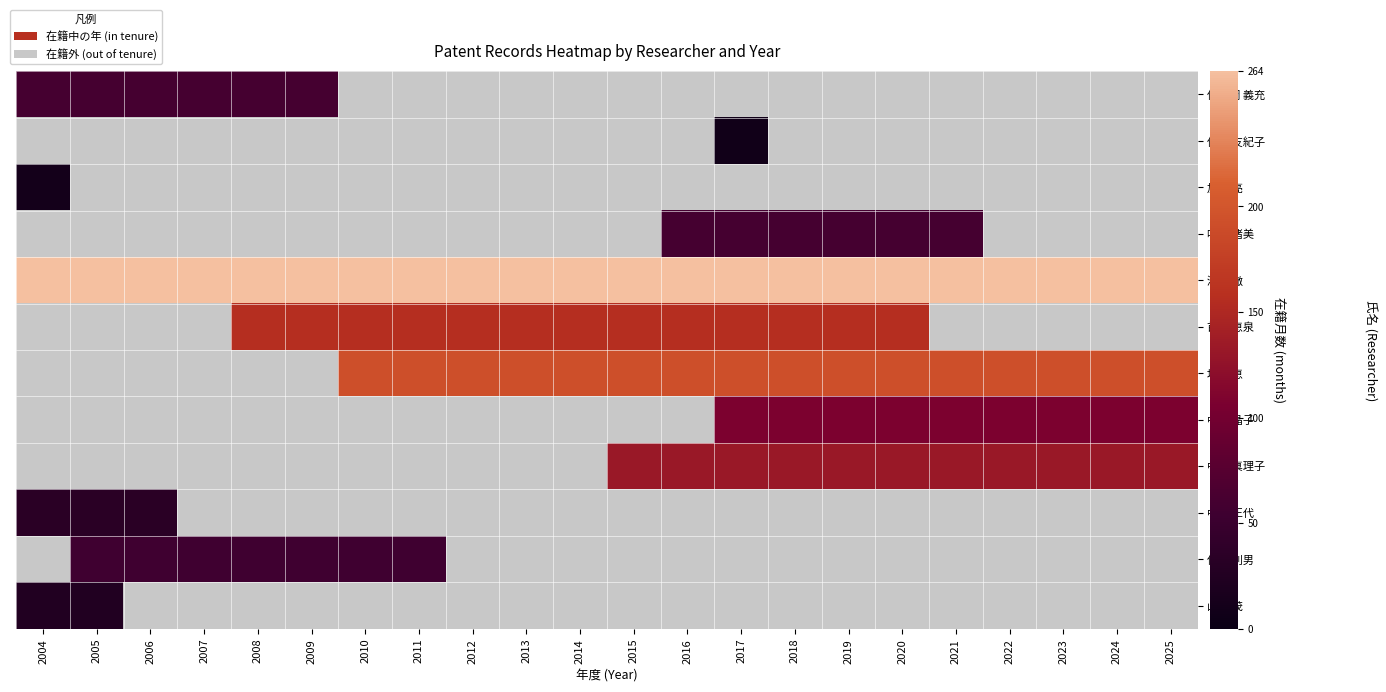

How many positive values does the 保坂 利男 series have?

7